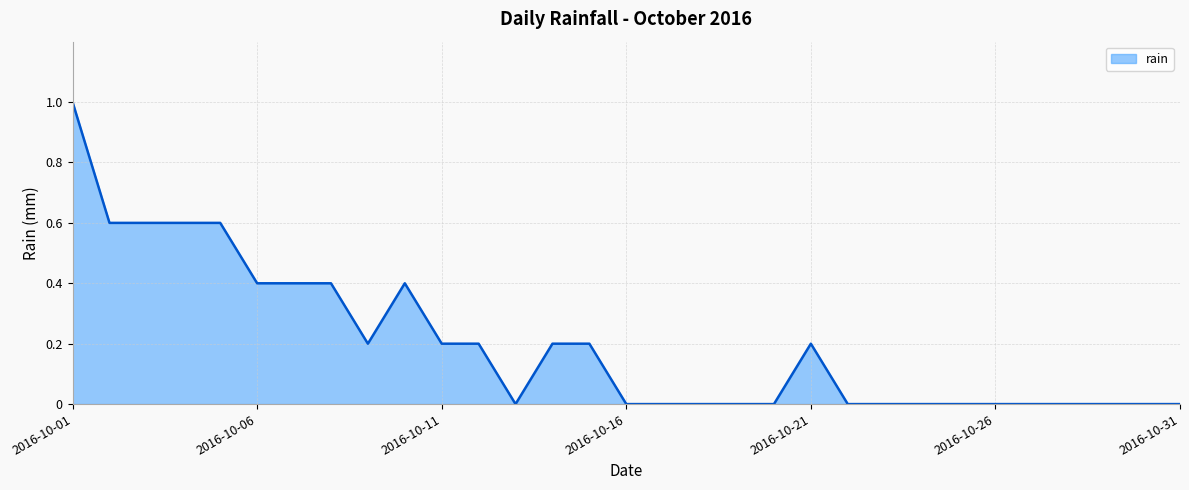

How many lines are shown in the chart?

1